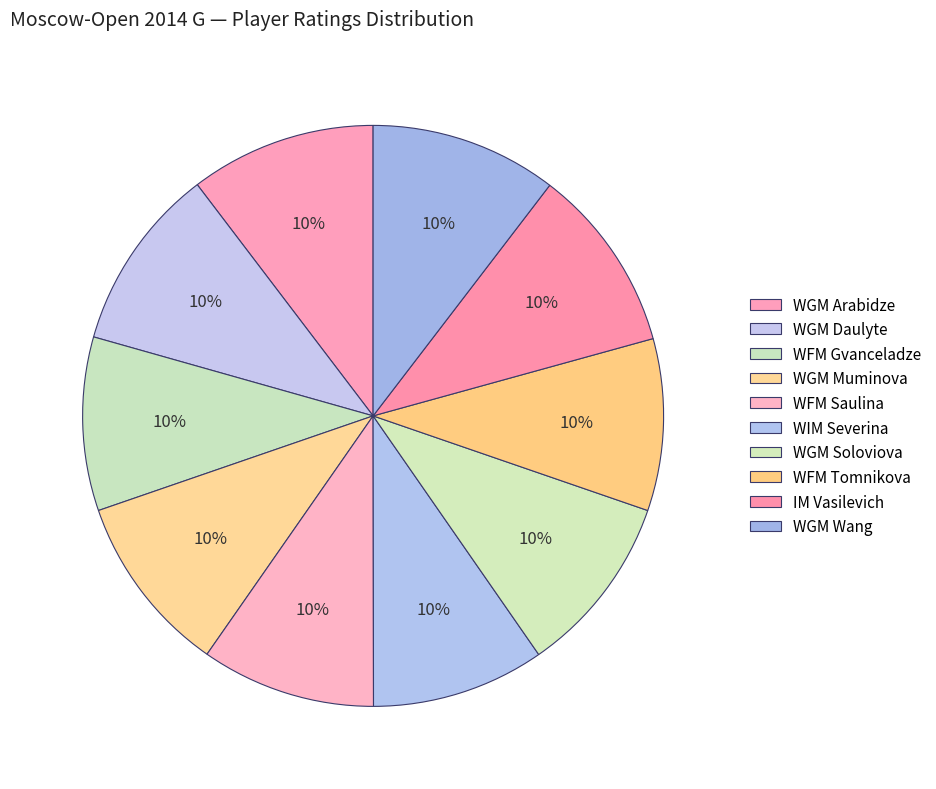

Approximately how many times larger is the value at WGM Daulyte compared to WGM Muminova?

1.0